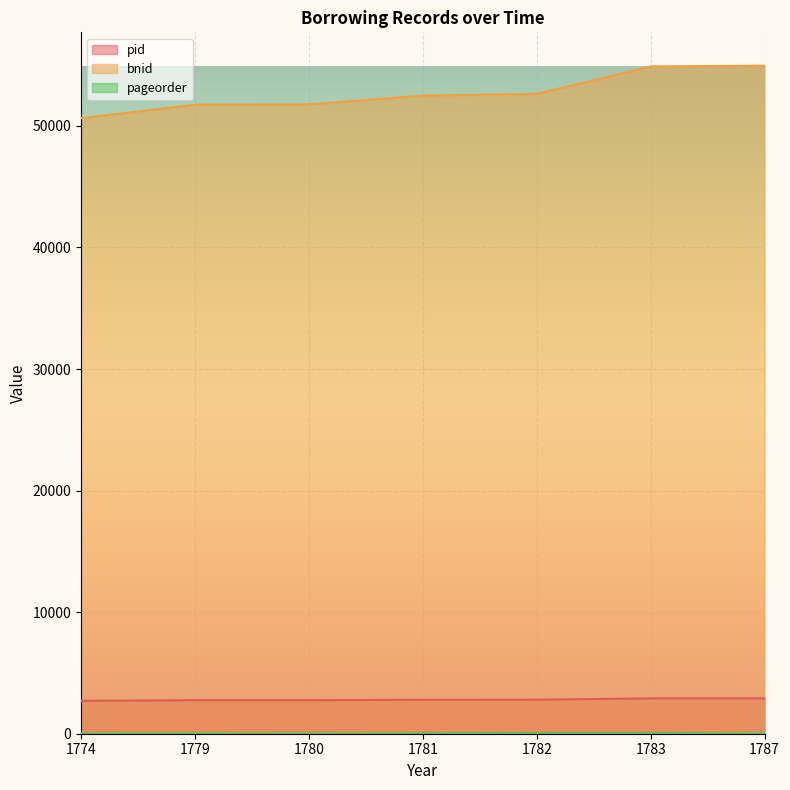

What is the difference between the maximum and second lowest values in the bnid series?

3208